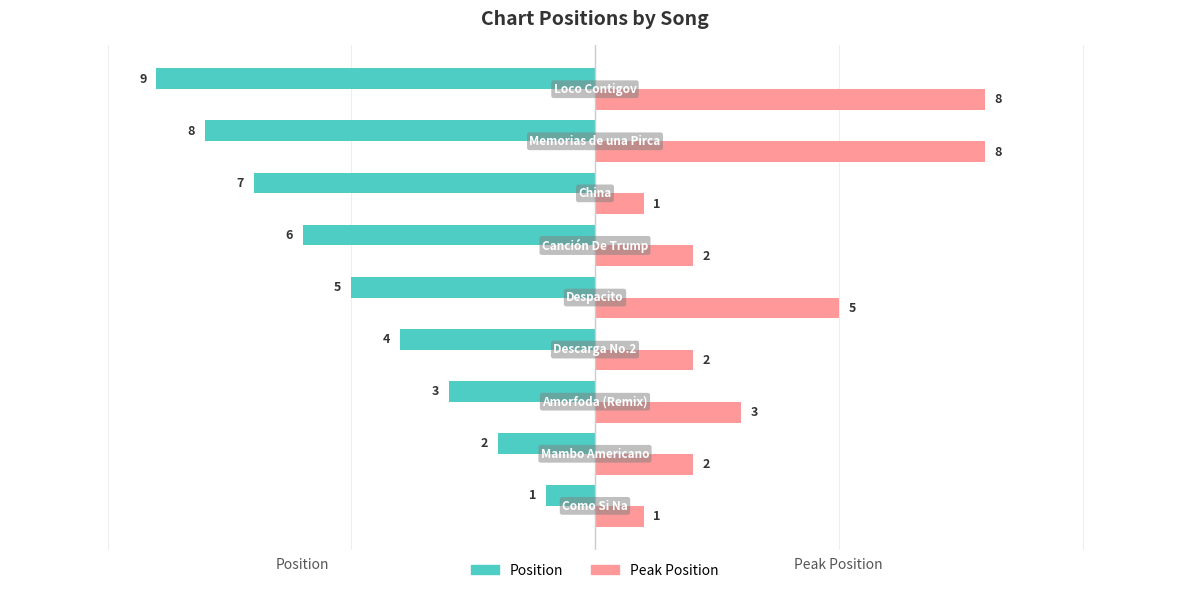

Which series has the widest spread of values?

Position